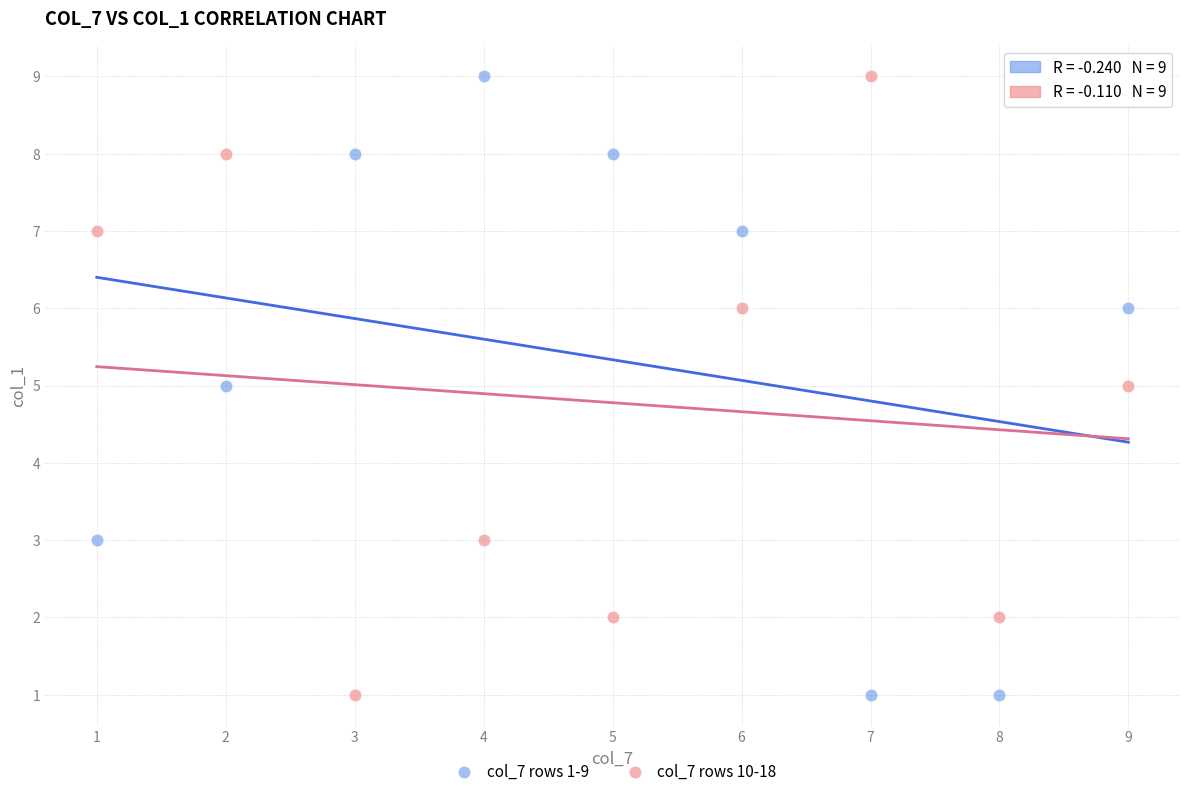

Across all data points, what is the range of Y values (max minus min)?

8